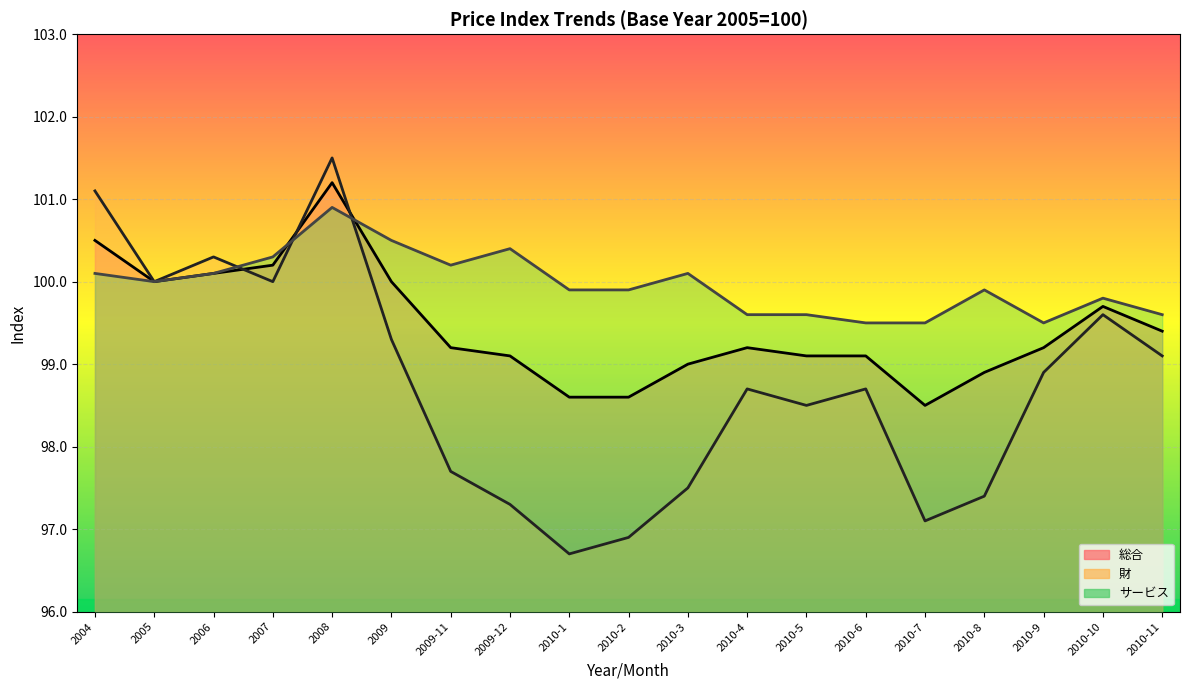

Is it true that 財 equals 37.8 at 2010-8?

False